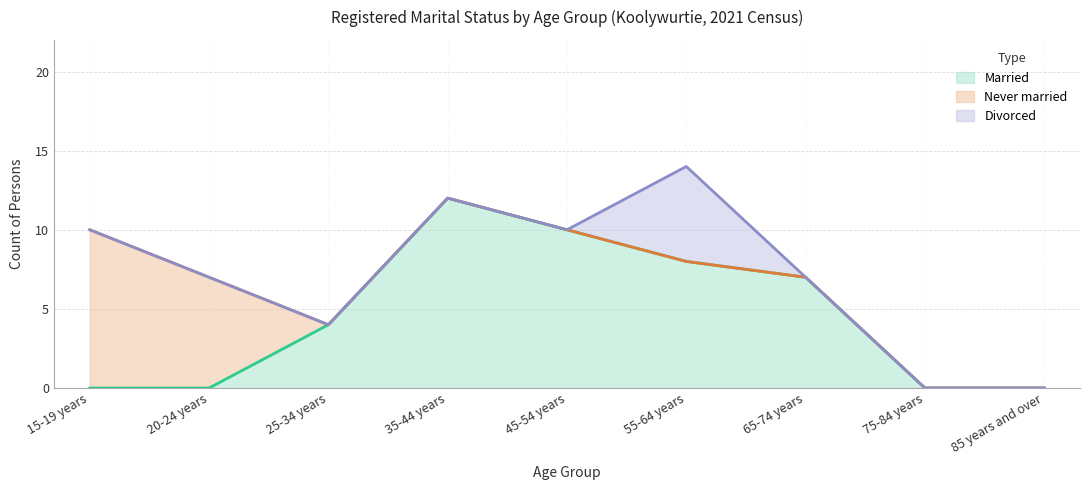

What is the difference between the highest and lowest values at 15-19 years?

10